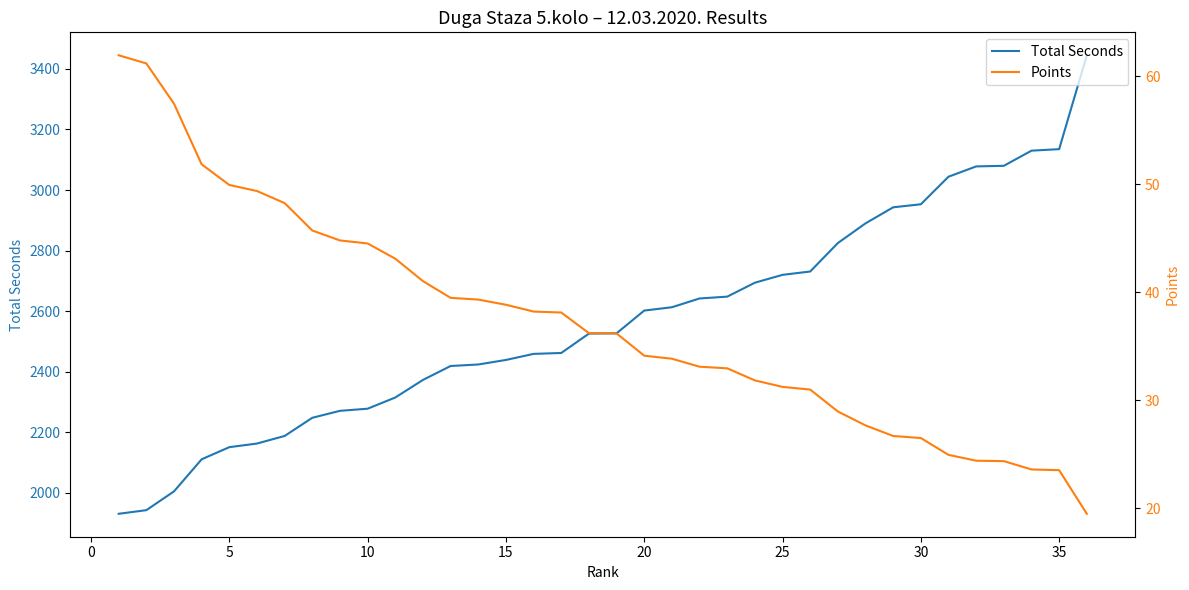

True or false: Points has more than 2 interior local peaks.

False